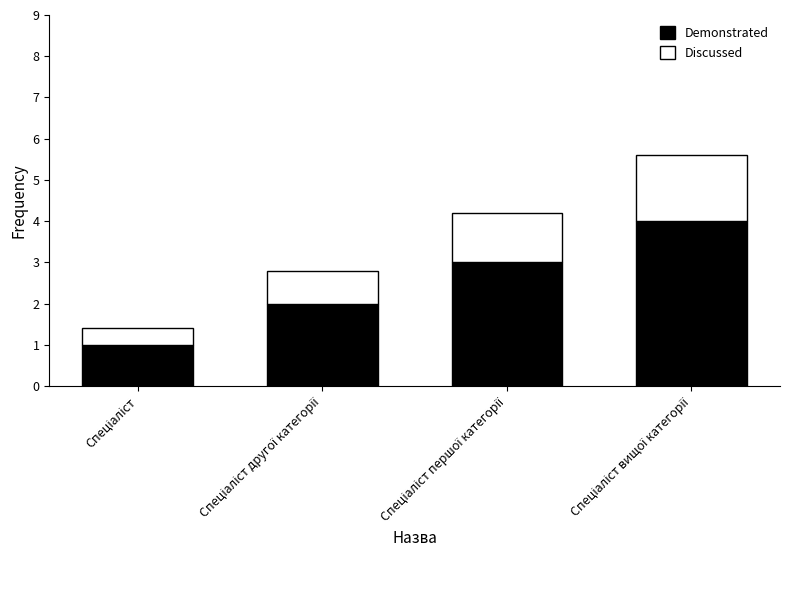

What is the difference between the maximum and minimum values in the Demonstrated series?

3.0